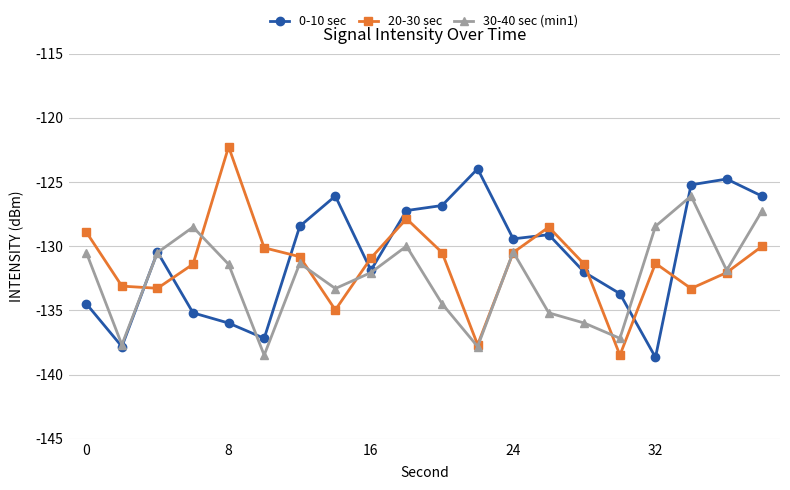

True or false: 20-30 sec has more than 0 interior local peaks.

True